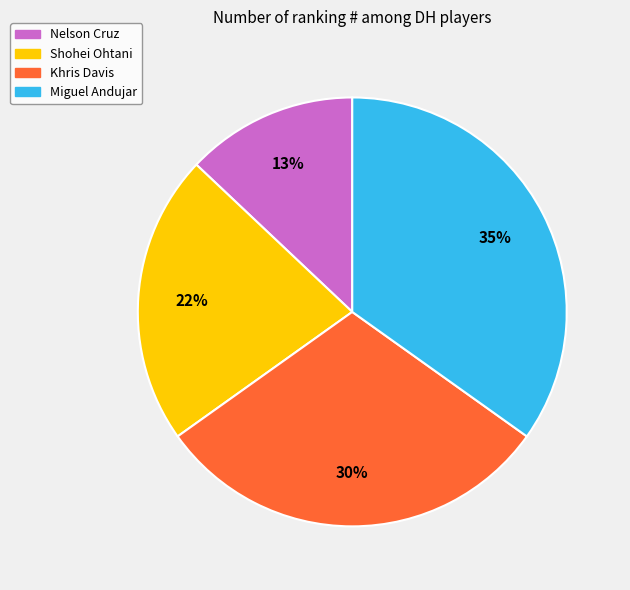

Approximately how many times larger is the value at Khris Davis compared to Miguel Andujar?

0.9